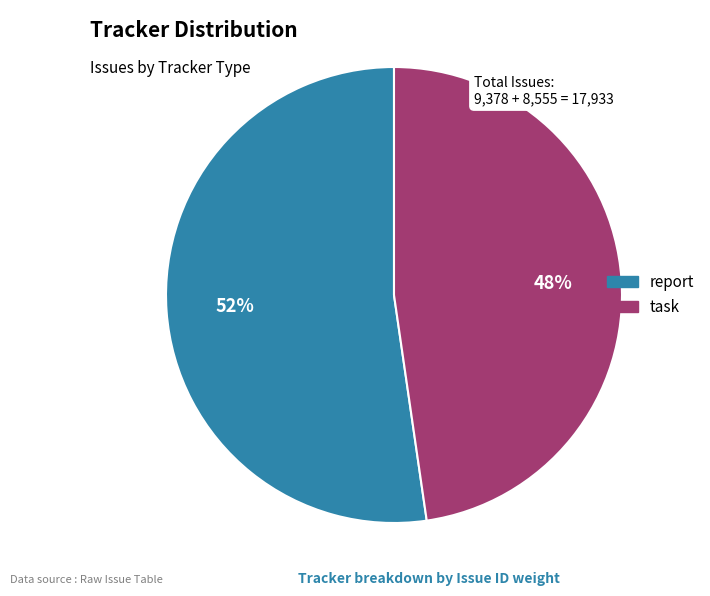

What percentage is the report slice, to the nearest percent?

52%